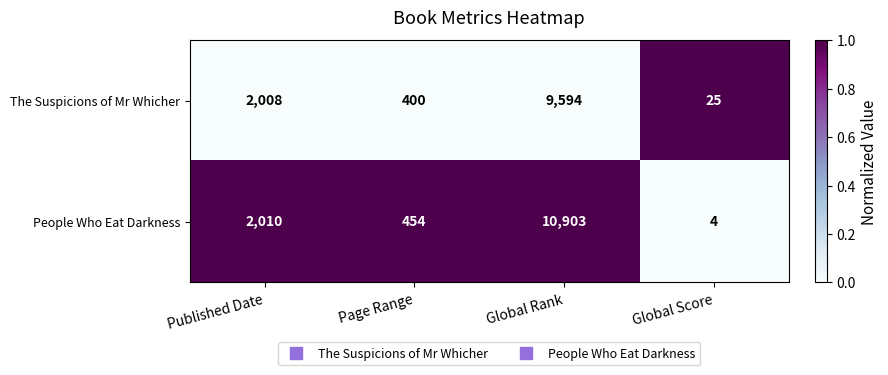

Reading right to left, transcribe all the data shown in this chart.

The Suspicions of Mr Whicher: Global Score=25	Global Rank=9594	Page Range=400	Published Date=2008
People Who Eat Darkness: Global Score=4	Global Rank=10903	Page Range=454	Published Date=2010